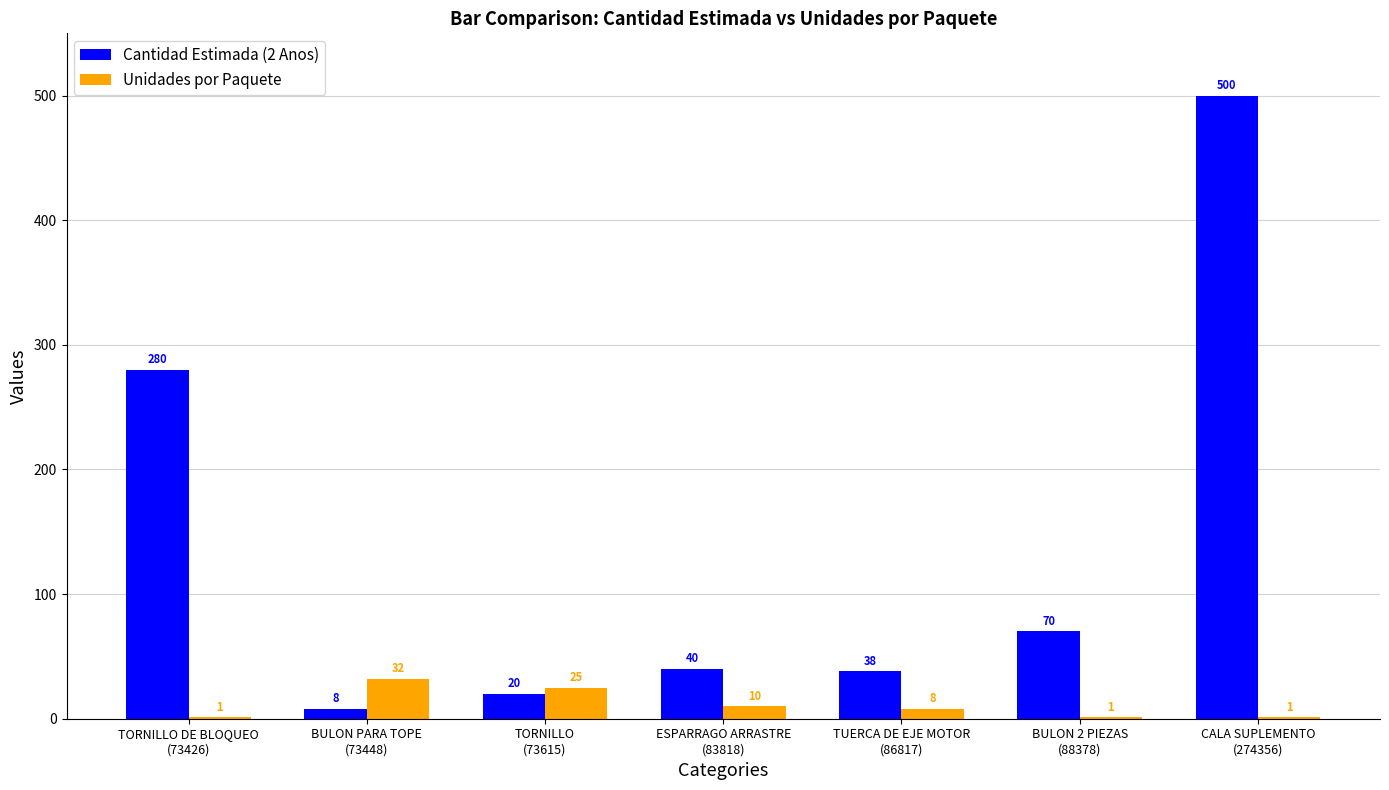

What is the highest value of the Cantidad Estimada (2 Anos) series?

500